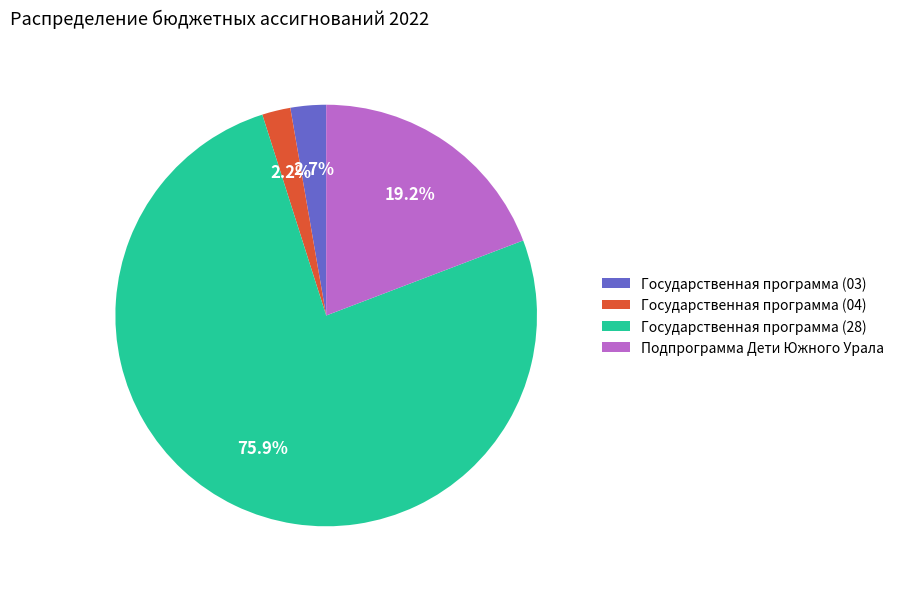

True or false: Государственная программа (28) accounts for 68% of the total.

False